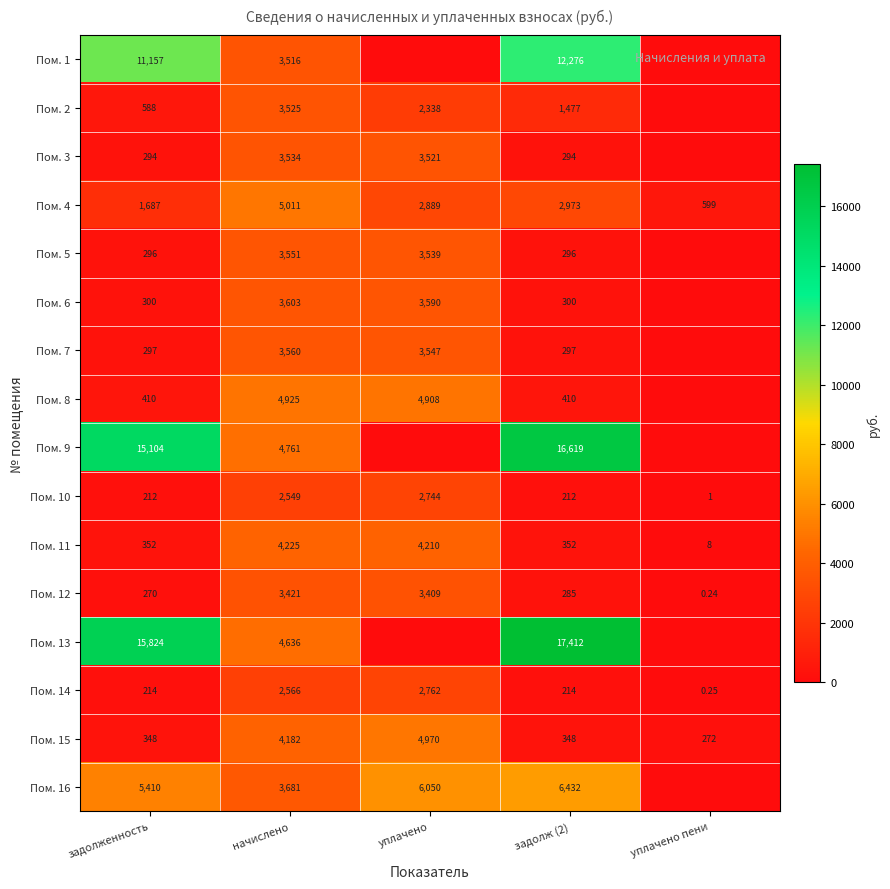

True or false: Пом. 11 has a value of 352.1 at задолж (2).

True